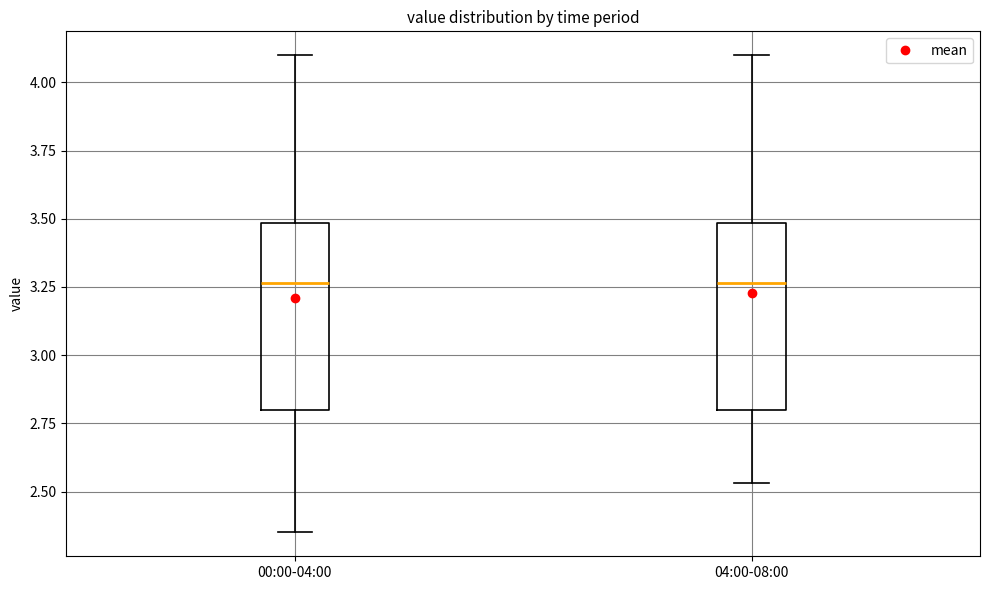

Reading left to right, read every box against the y-axis: the position of its median line, the range the box covers, and the ends of its whiskers. The values are not printed on the chart, so give them approximately, as read against the axis.

00:00-04:00: median 3.25, box 2.80 to 3.50, whiskers 2.35 to 4.10
04:00-08:00: median 3.25, box 2.80 to 3.50, whiskers 2.55 to 4.10